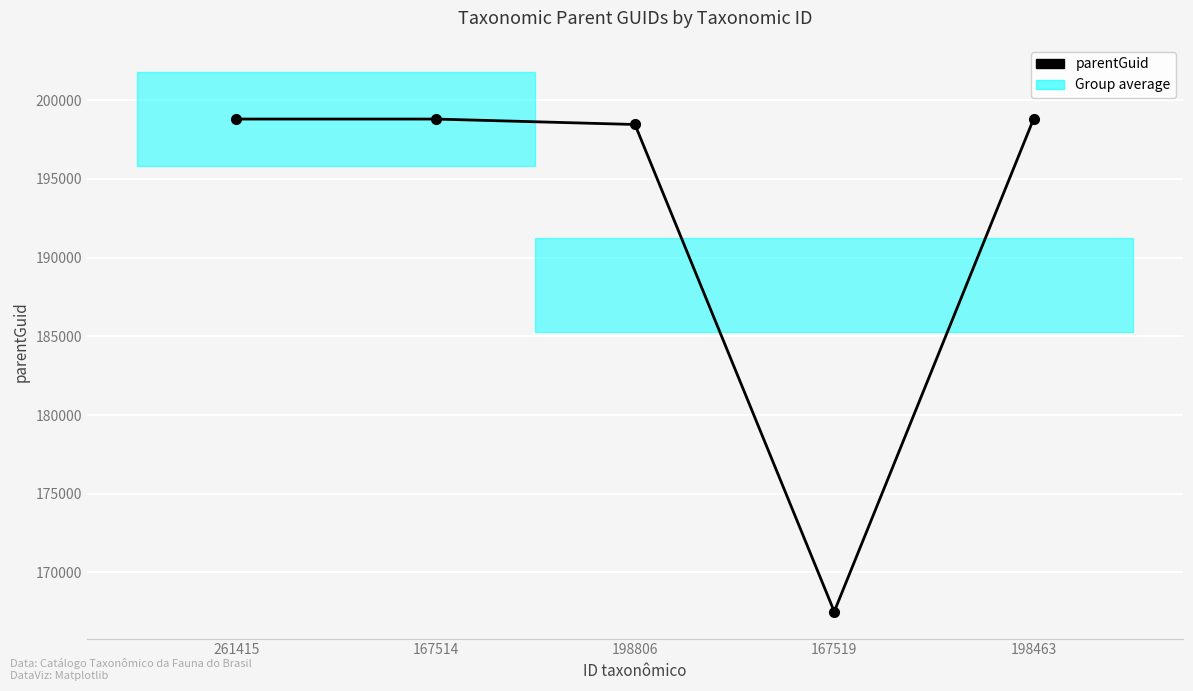

What is the change in value from 261415 to 167519?

-31291